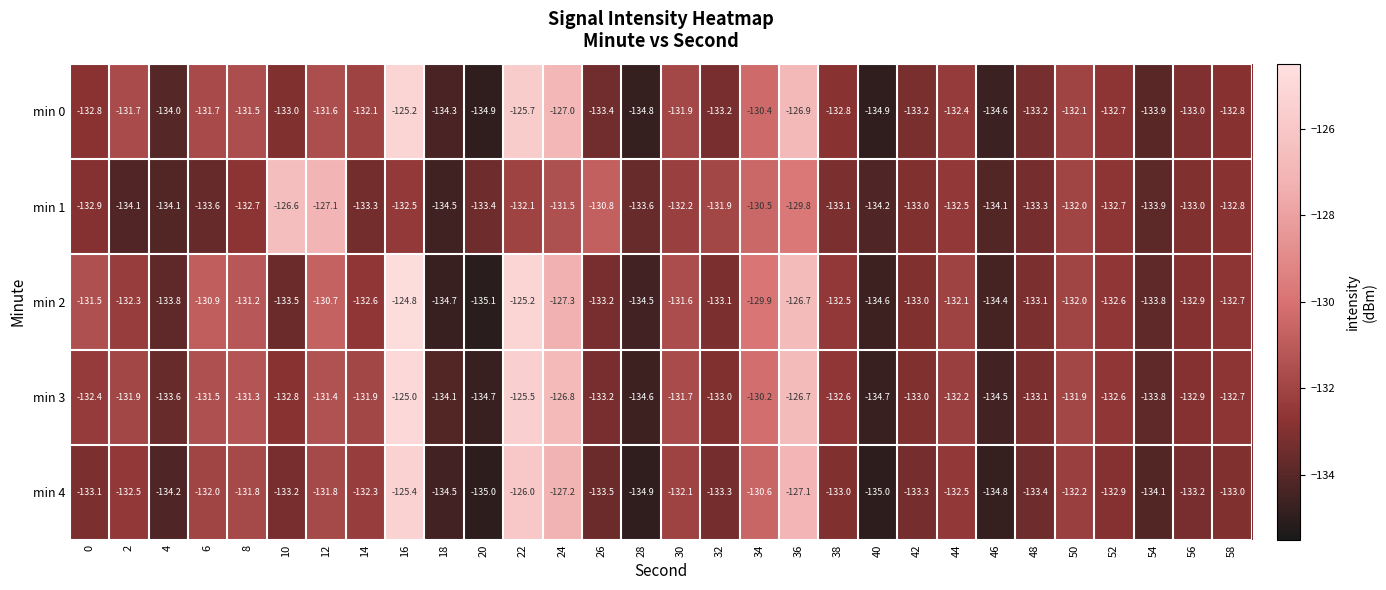

At which label is min 0 closest to -130?

34